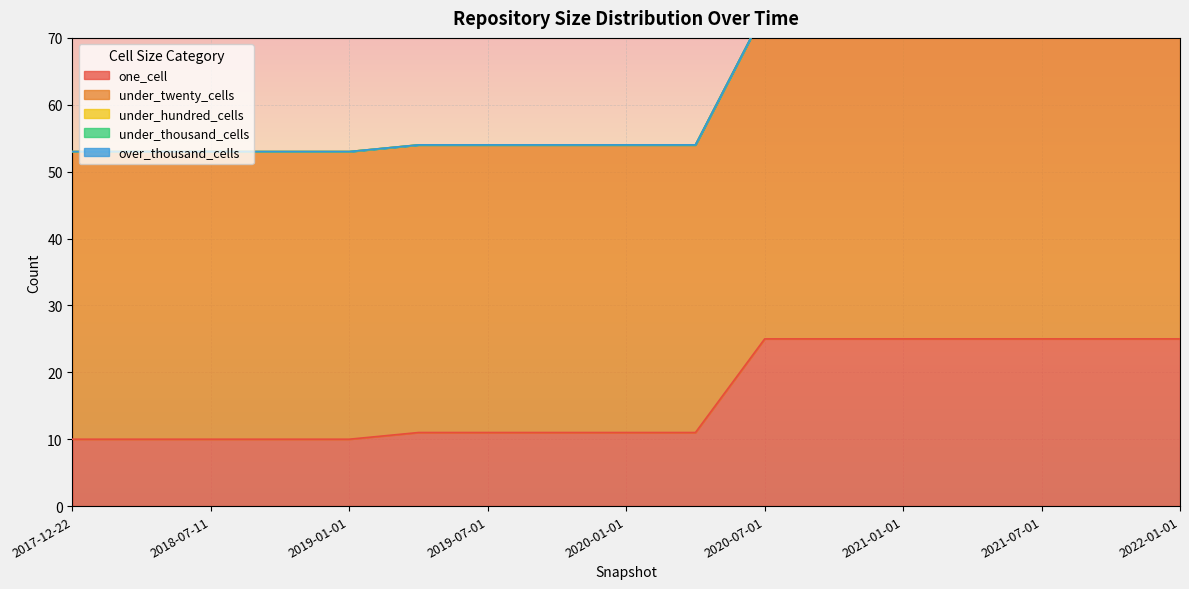

True or false: under_hundred_cells has more than 1 points higher than both neighbors.

False